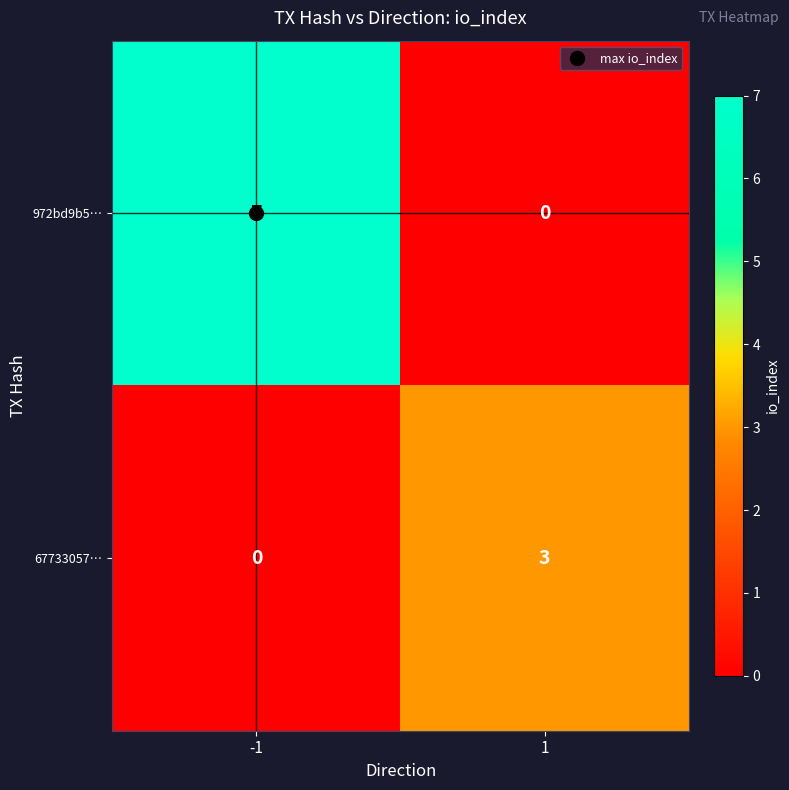

At 1, list the series in order from largest to smallest.

67733057…, 972bd9b5…